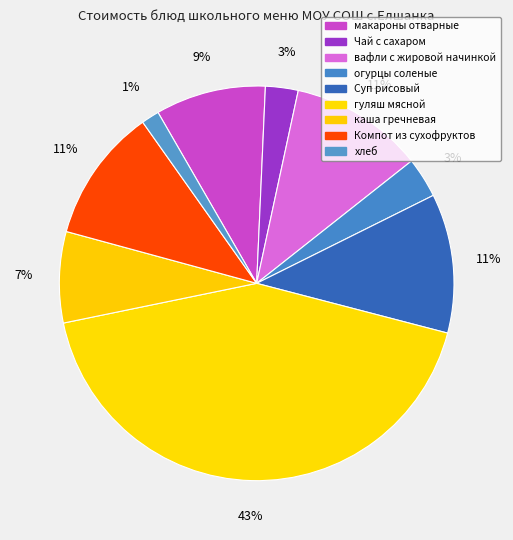

Is Чай с сахаром the majority of the pie?

No